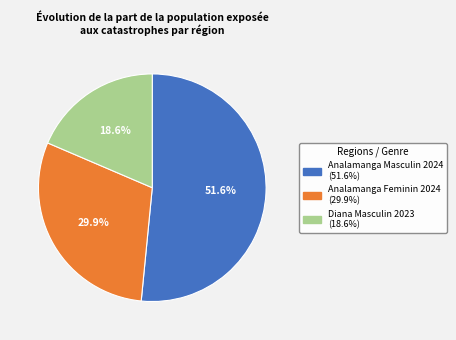

Between Diana Masculin 2023 and Analamanga Masculin 2024, which is larger?

Analamanga Masculin 2024